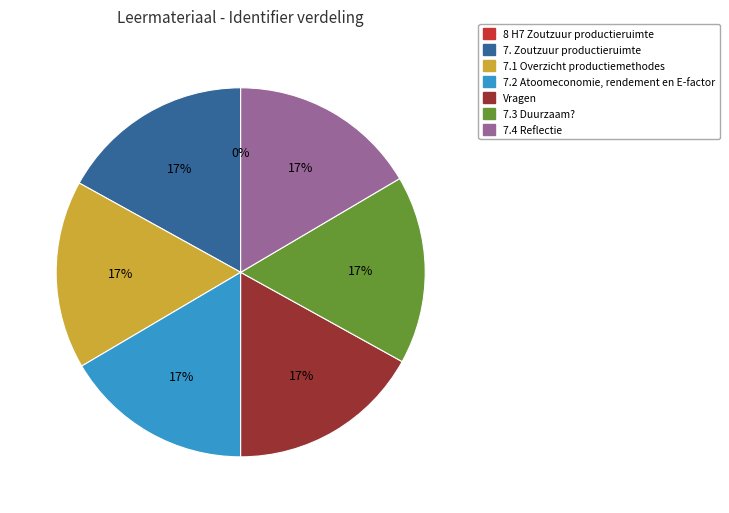

Is 7. Zoutzuur productieruimte the majority of the pie?

No